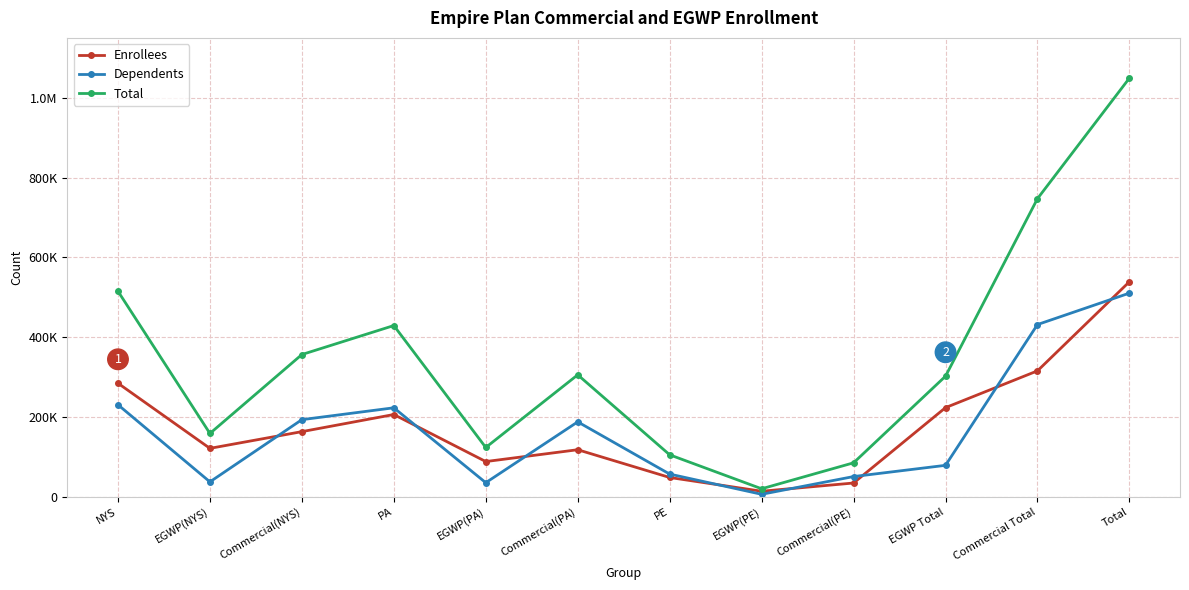

What is the smallest value displayed?

6183